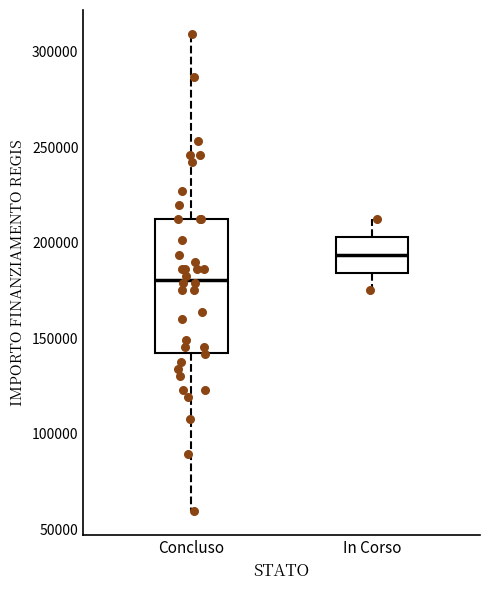

Which box is the tallest, from its lower edge to its upper edge?

Concluso